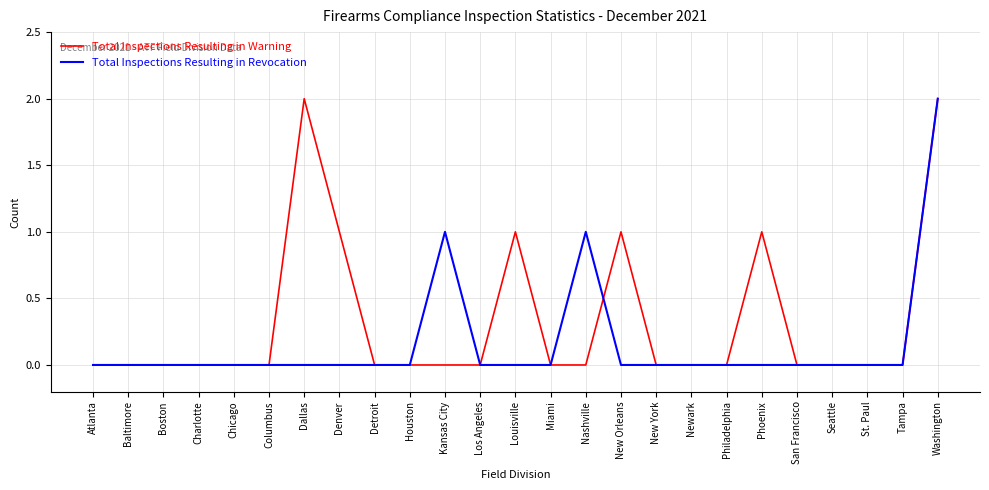

Reading right to left, what are all the values shown in this chart?

Total Inspections Resulting in Warning: Washington=2	Tampa=0	St. Paul=0	Seattle=0	San Francisco=0	Phoenix=1	Philadelphia=0	Newark=0	New York=0	New Orleans=1	Nashville=0	Miami=0	Louisville=1	Los Angeles=0	Kansas City=0	Houston=0	Detroit=0	Denver=1	Dallas=2	Columbus=0	Chicago=0	Charlotte=0	Boston=0	Baltimore=0	Atlanta=0
Total Inspections Resulting in Revocation: Washington=2	Tampa=0	St. Paul=0	Seattle=0	San Francisco=0	Phoenix=0	Philadelphia=0	Newark=0	New York=0	New Orleans=0	Nashville=1	Miami=0	Louisville=0	Los Angeles=0	Kansas City=1	Houston=0	Detroit=0	Denver=0	Dallas=0	Columbus=0	Chicago=0	Charlotte=0	Boston=0	Baltimore=0	Atlanta=0